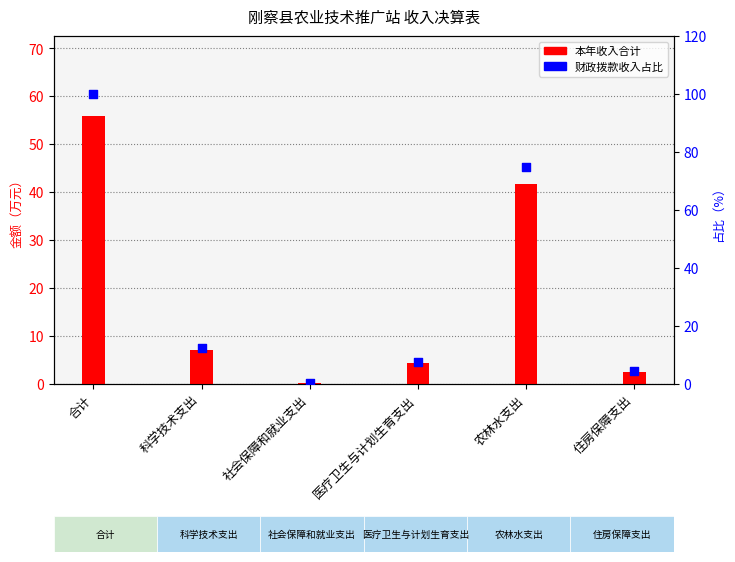

Is the value of 本年收入合计 at 科学技术支出 greater than the value of 财政拨款收入占比 at 社会保障和就业支出?

Yes